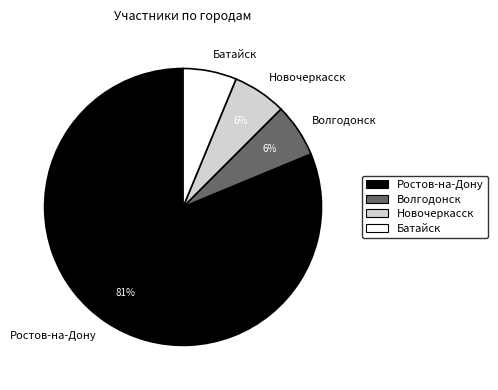

To the nearest percent, what portion does Волгодонск represent?

6%